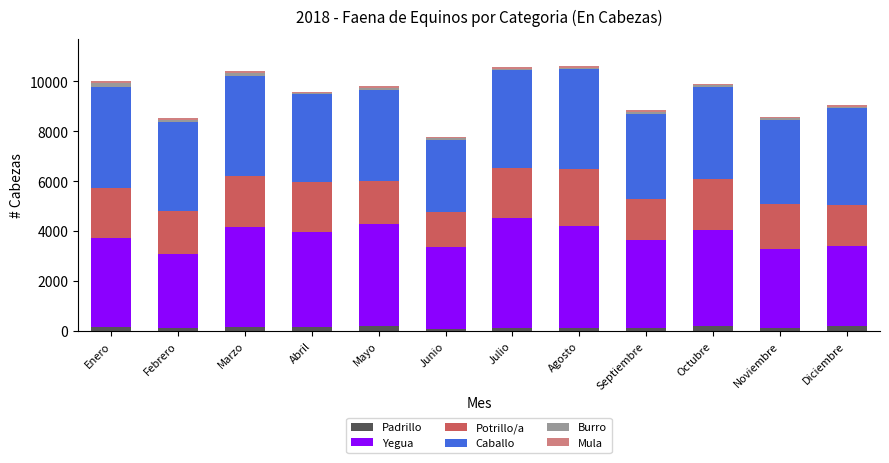

What is the average value of the Padrillo series?

140.8